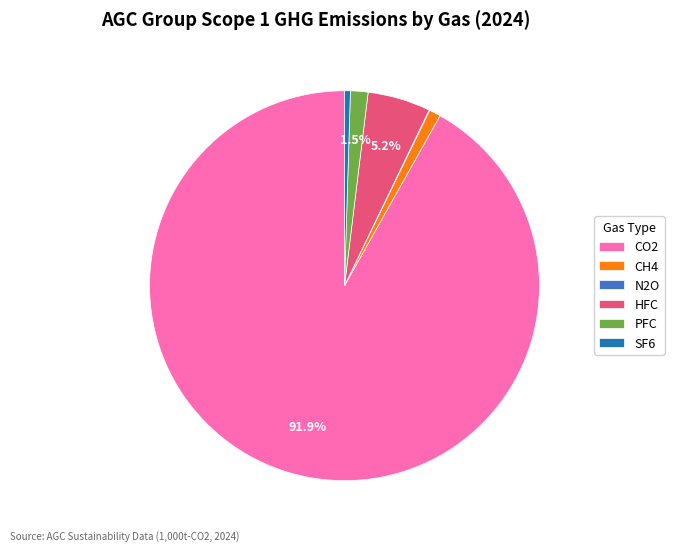

To the nearest percent, what is the average slice percentage?

17%